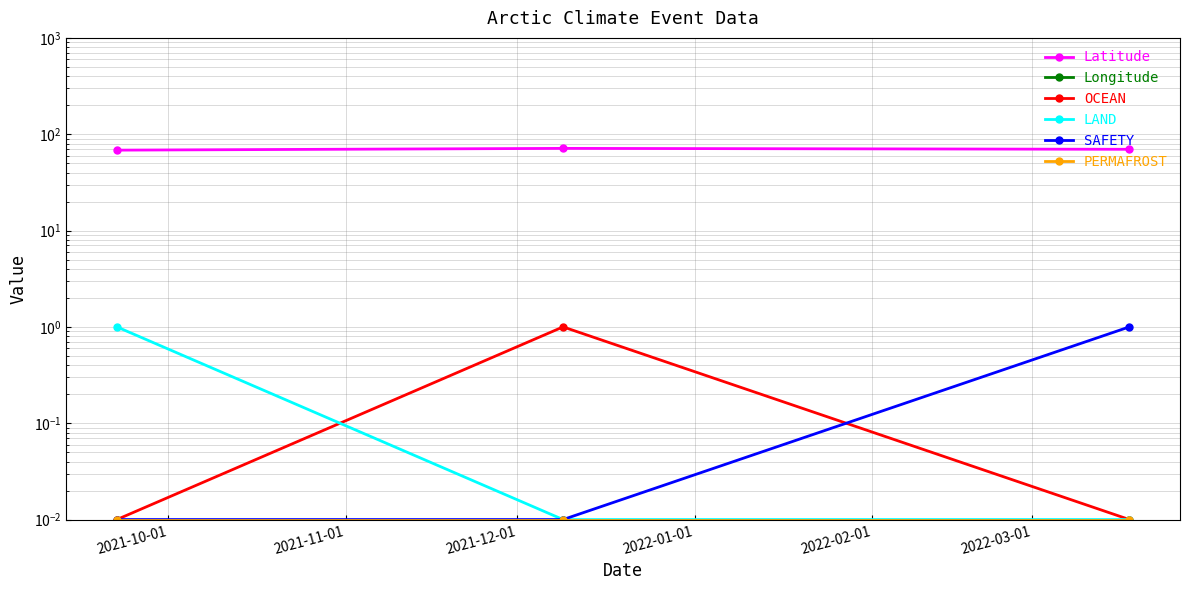

What is the label of the 1st point from the left?

2021-10-01